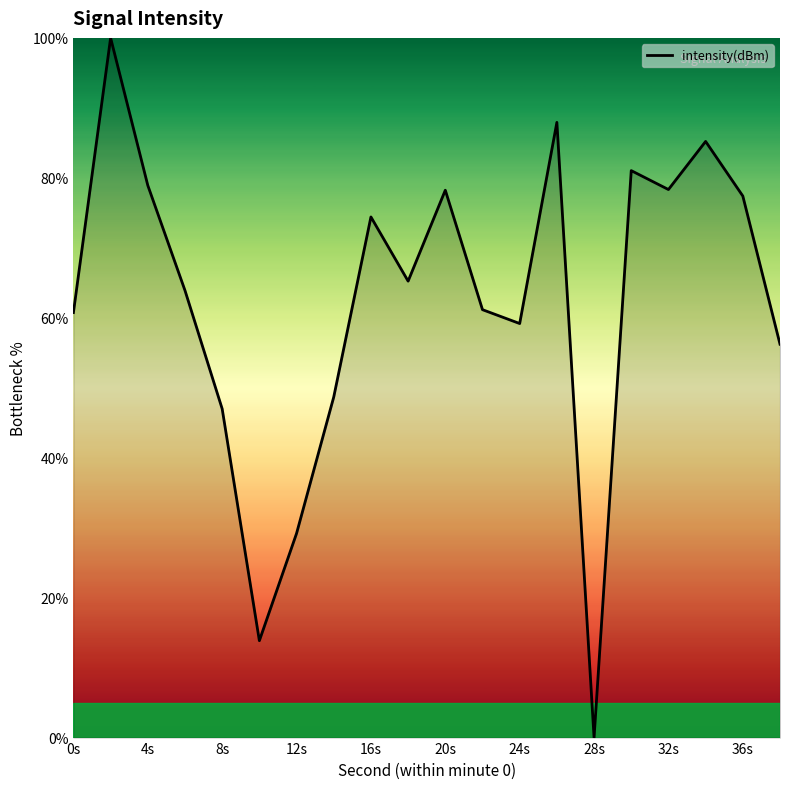

What is the greatest value displayed?

100.0